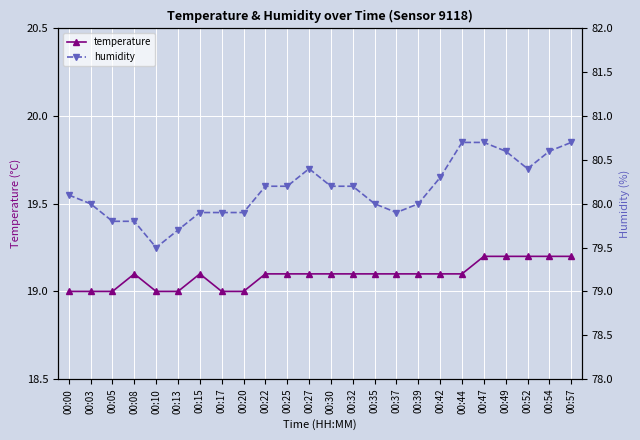

In humidity, how many points are higher than both neighbors (excluding endpoints)?

1